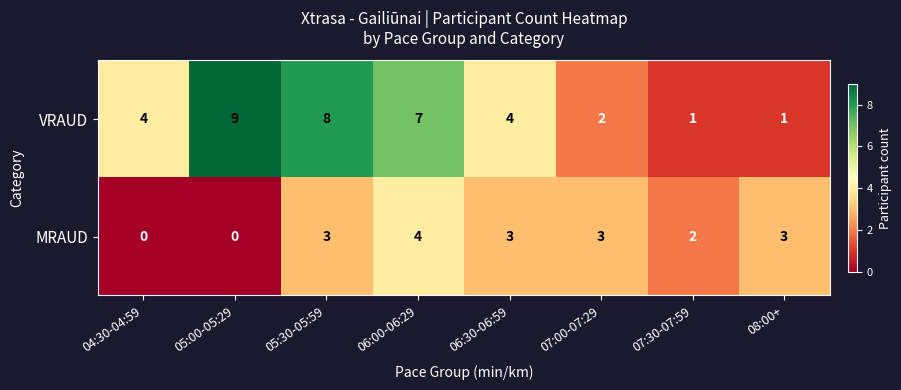

Reading left to right, transcribe all the data shown in this chart.

VRAUD: 4	9	8	7	4	2	1	1
MRAUD: 0	0	3	4	3	3	2	3